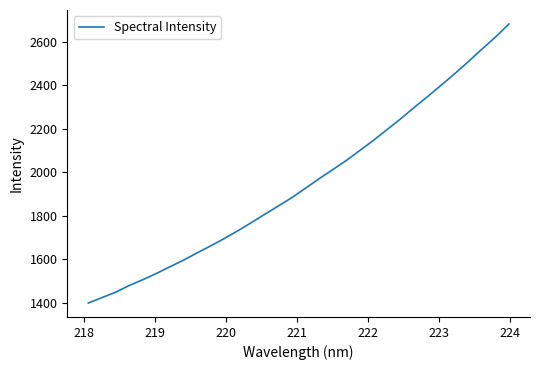

What is the difference between the maximum and minimum values?

1283.2